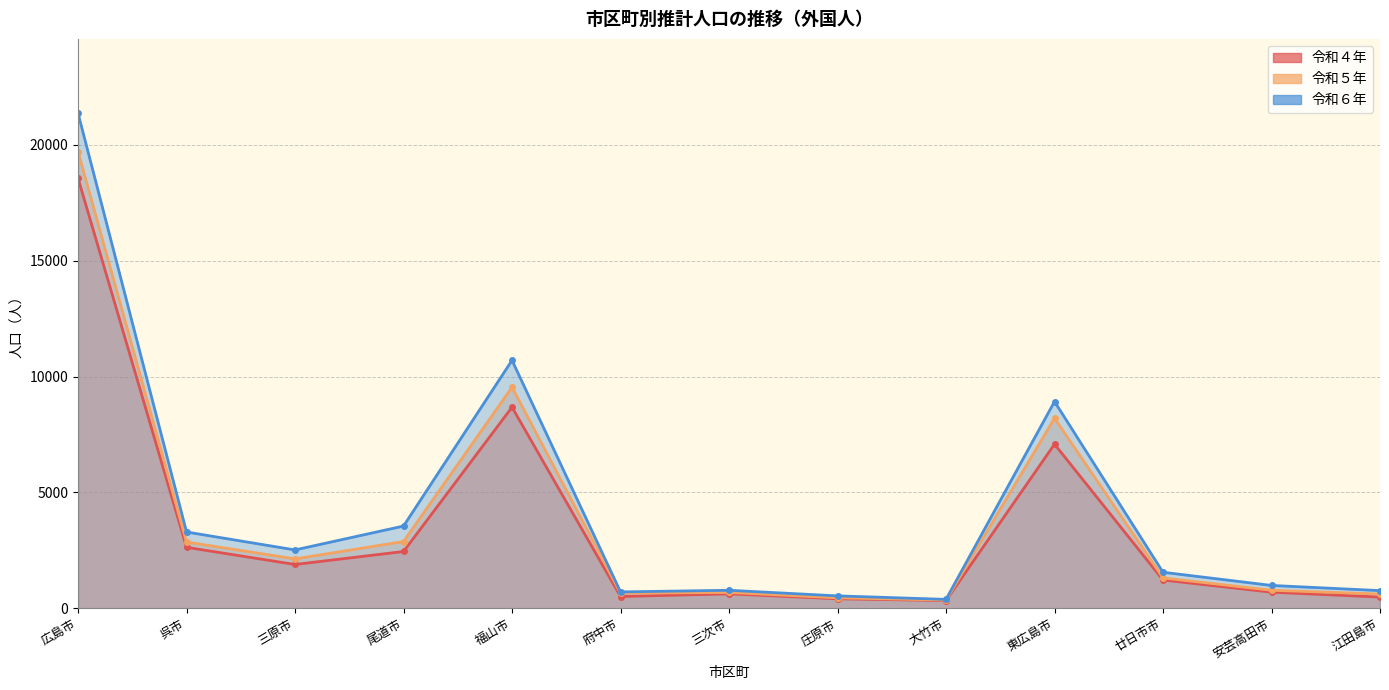

How many distinct data groups are displayed?

3